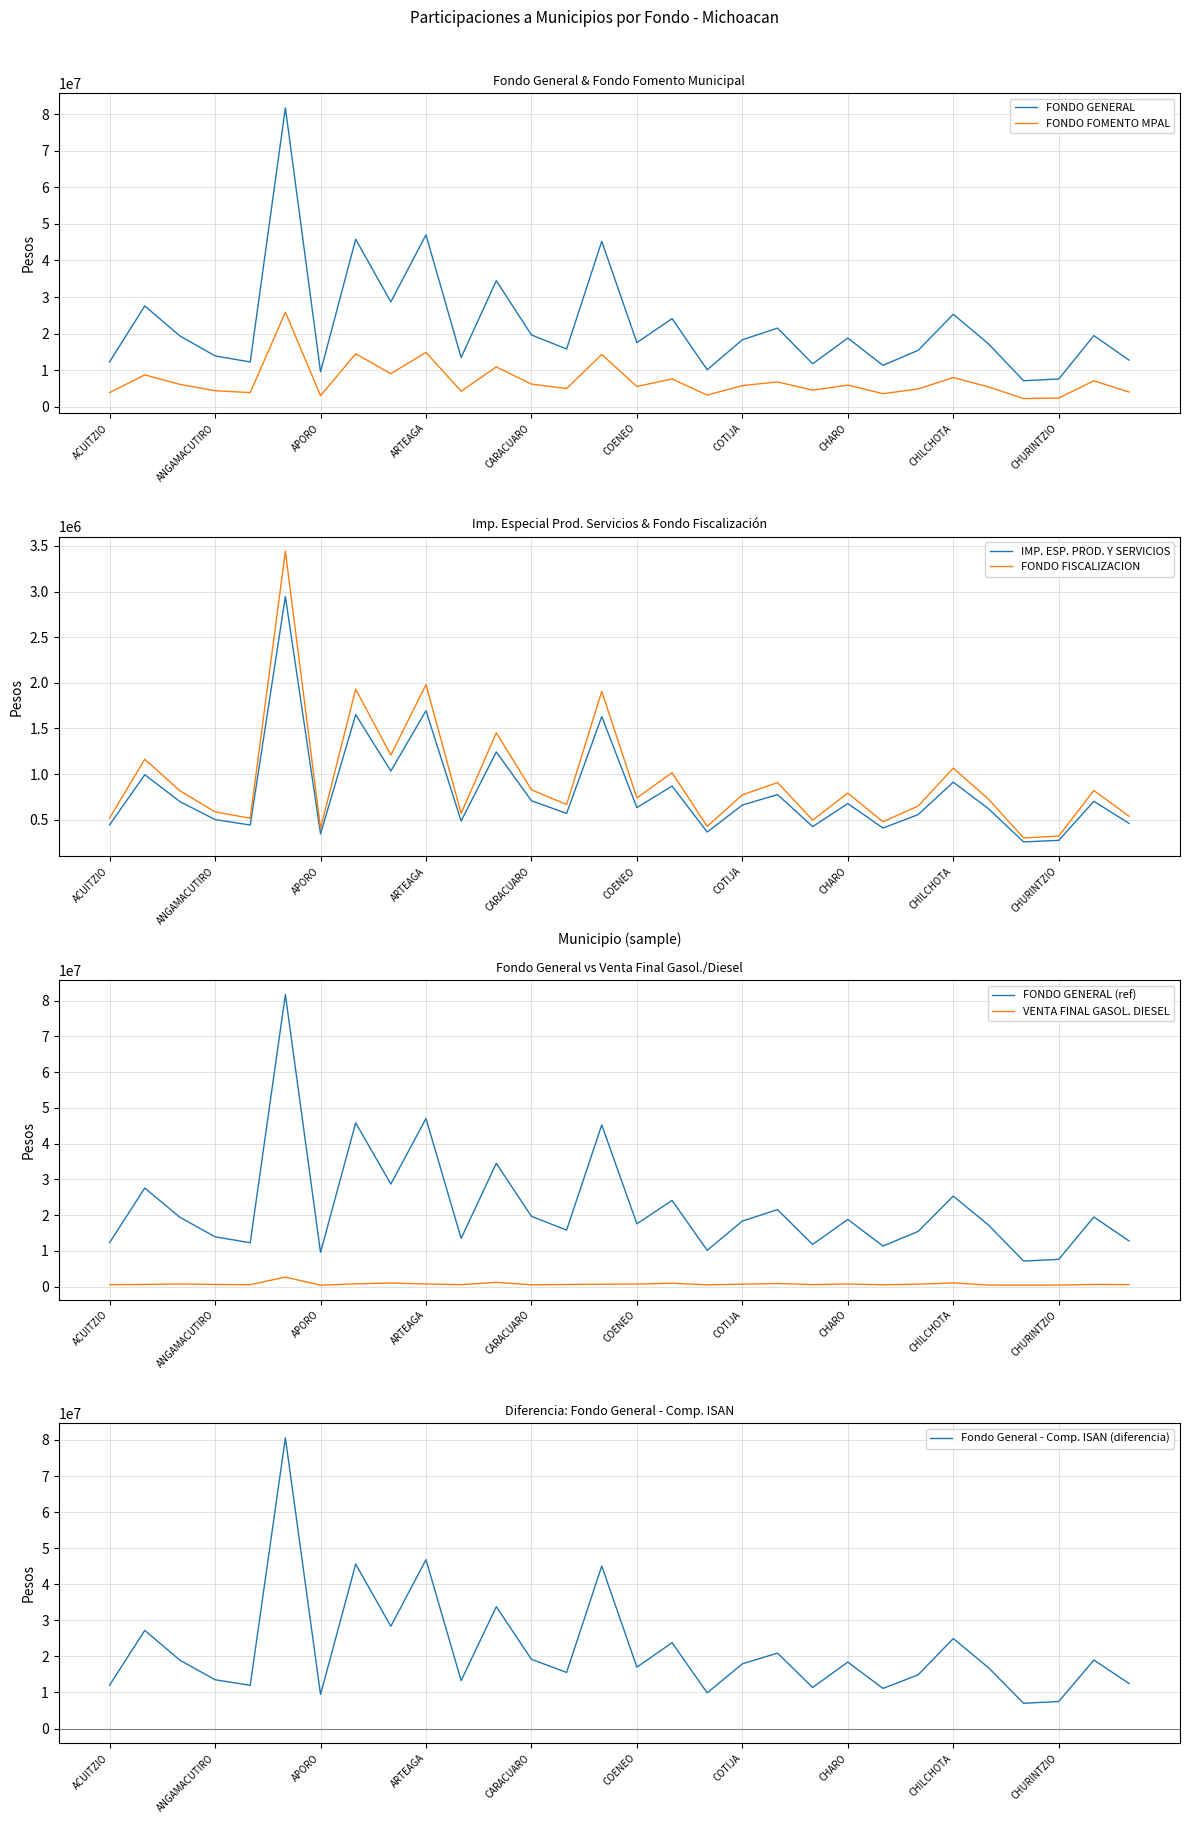

What is the value of the FONDO FISCALIZACION point at the 7th from the left?

405072